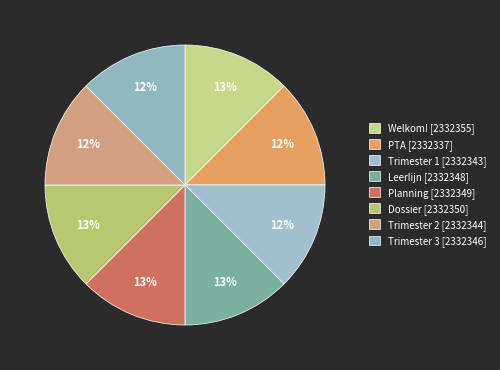

What portion of the pie excludes Trimester 1?

87.5%